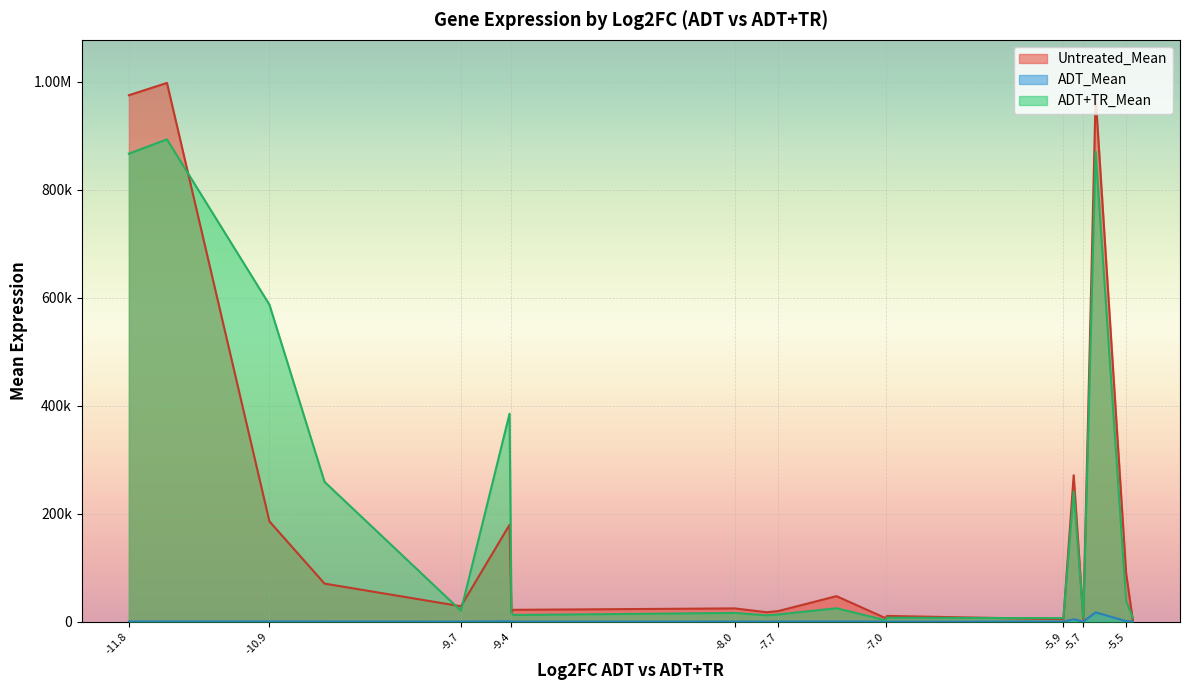

Which series has the largest total across all categories?

ADT+TR_Mean